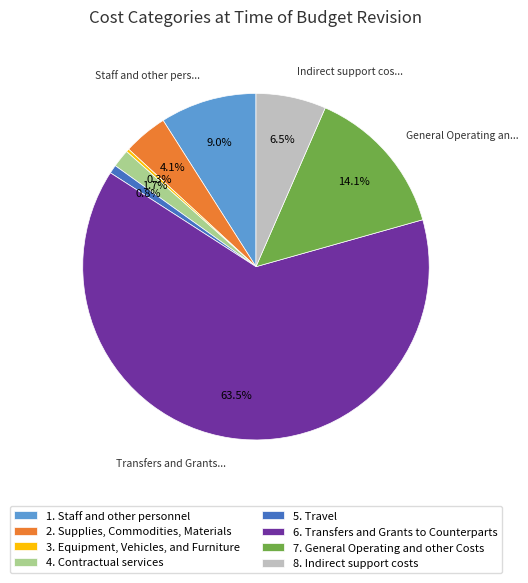

Does 2. Supplies, Commodities, Materials represent more than half of the total?

No